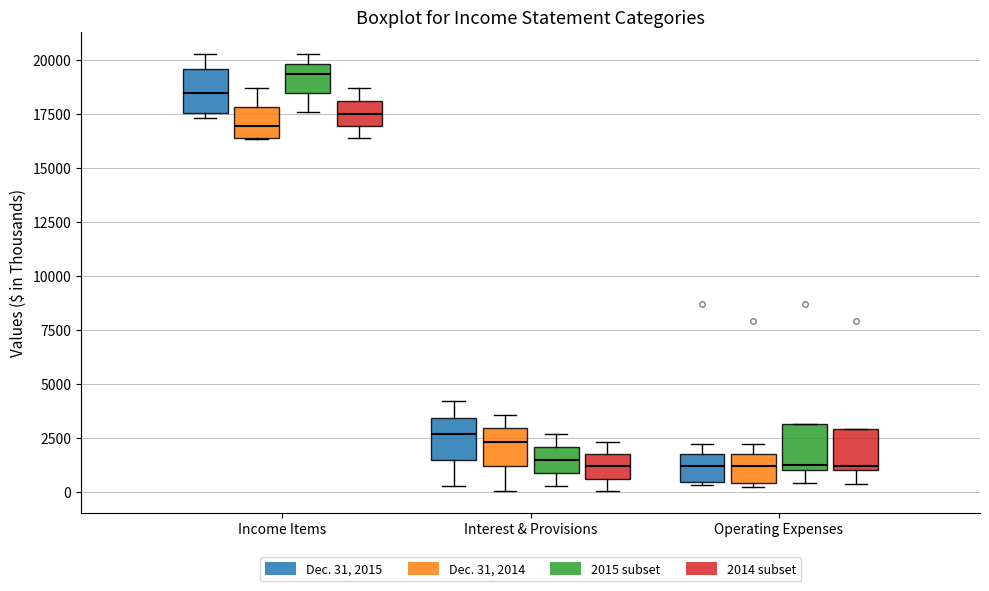

Where is the upper edge of the box for Operating Expenses (Dec. 31, 2015) on the y-axis? The values are not printed on the chart, so give them approximately, as read against the axis.

1500